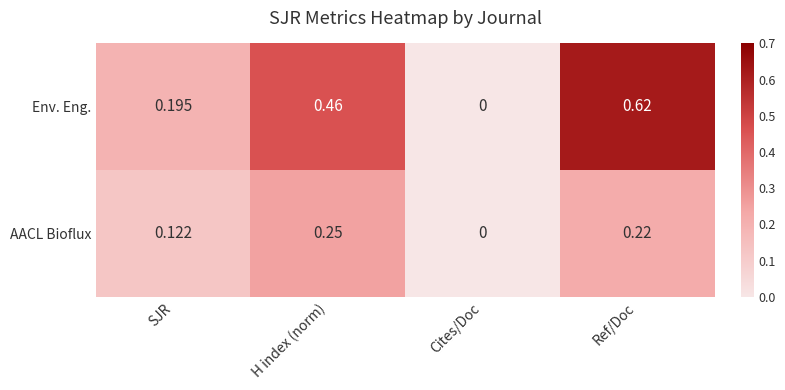

Rank the series by their average value, from lowest to highest.

AACL Bioflux, Env. Eng.